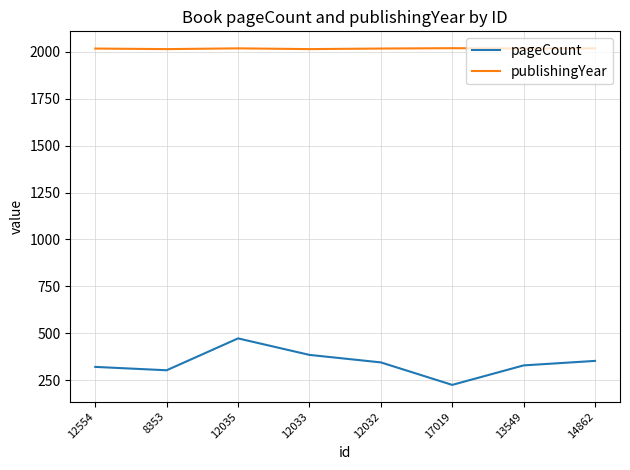

At how many categories does at least one series exceed 1635?

8